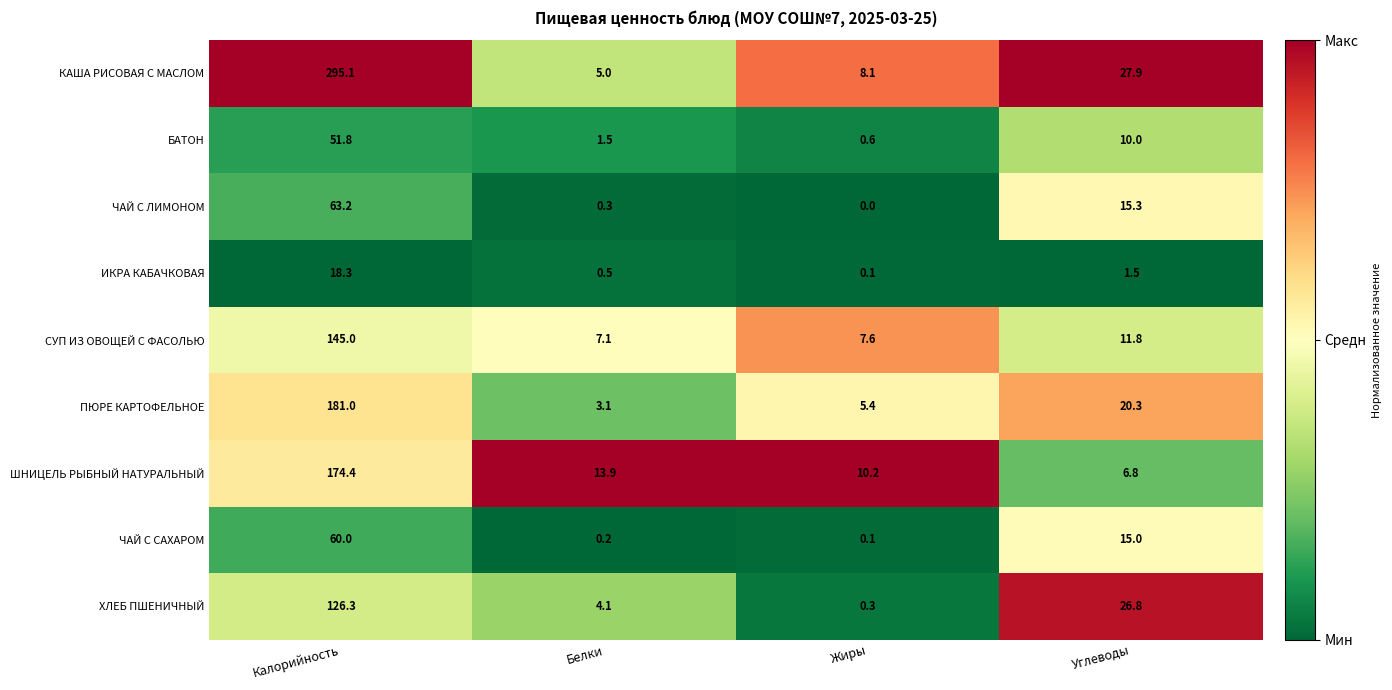

Is it true that ХЛЕБ ПШЕНИЧНЫЙ equals 0.3 at Жиры?

True